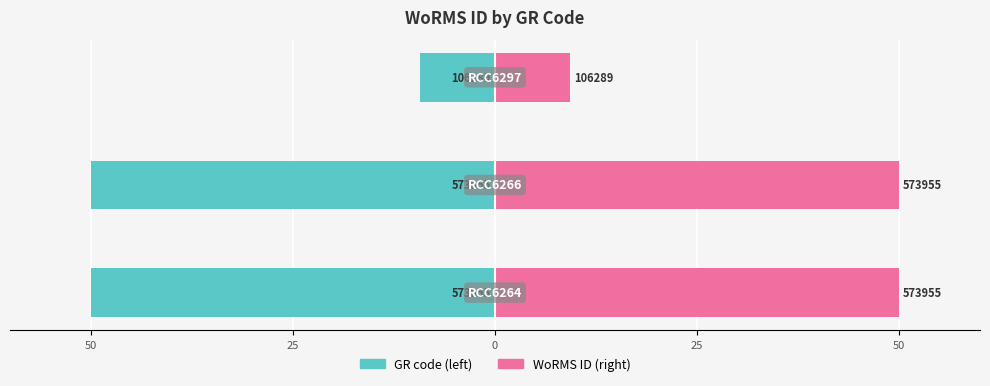

The value of WoRMS ID (right) at 0 is 9.3. True or false?

True